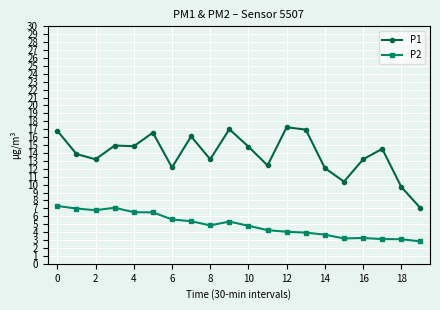

True or false: P1 and P2 intersect in this chart.

False